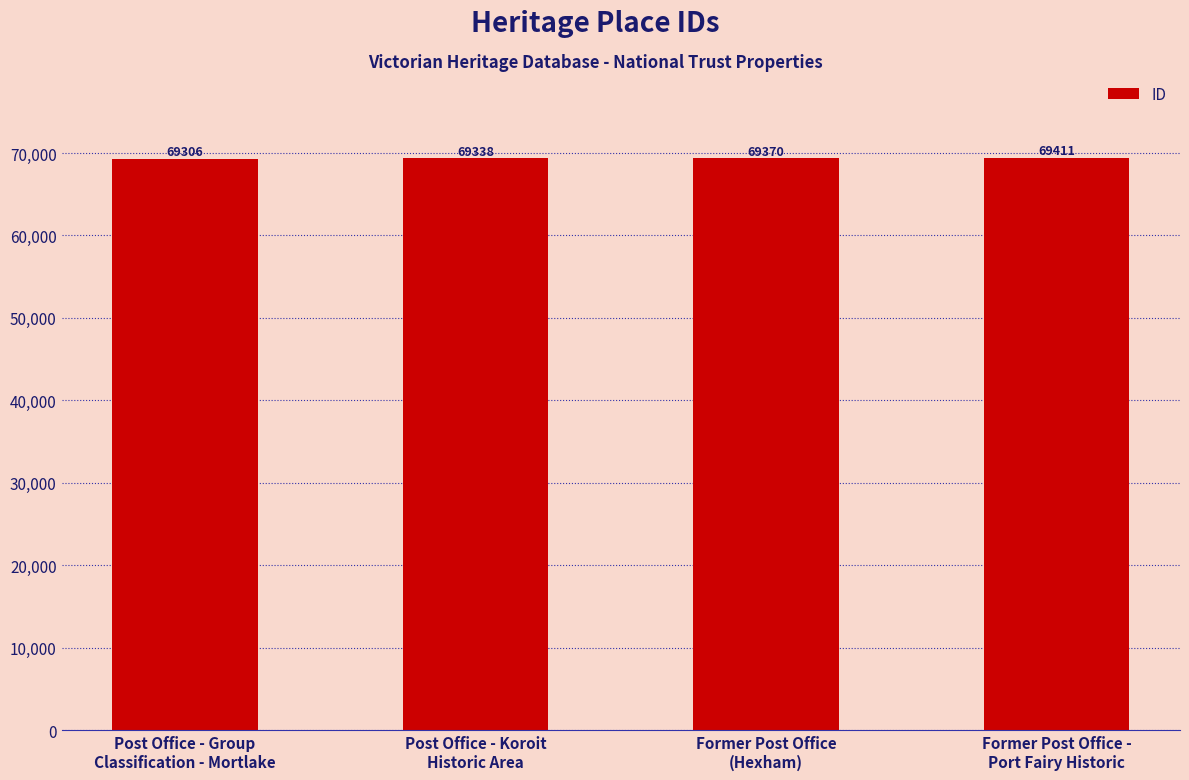

What is the label of the 2nd bar from the right?

Former Post Office
(Hexham)